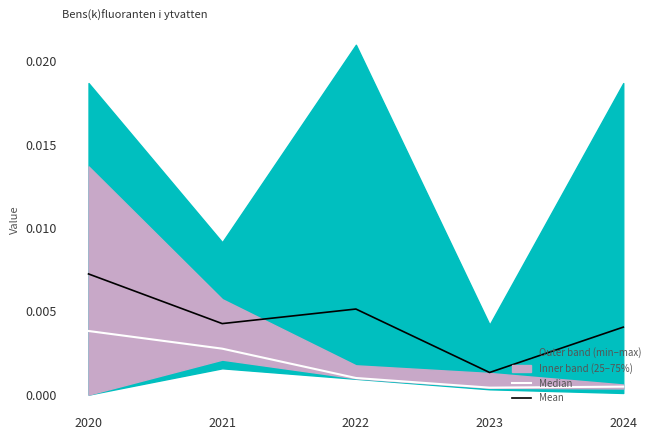

True or false: Median has more than 2 interior local peaks.

False